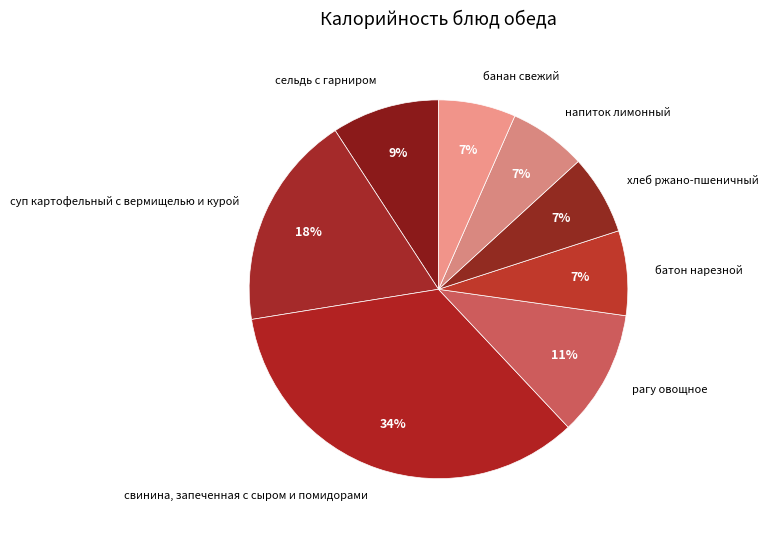

The напиток лимонный slice represents 7% of the pie. True or false?

True